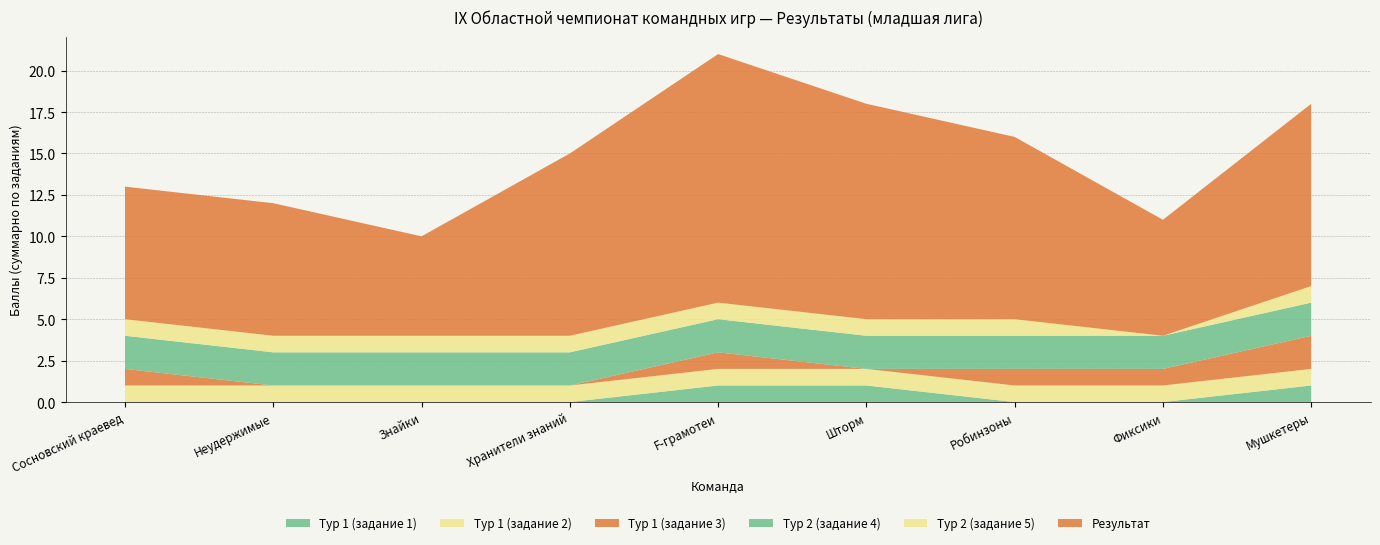

Reading left to right, what are all the values shown in this chart?

Тур 1 (задание 1): Сосновский краевед=0	Неудержимые=0	Знайки=0	Хранители знаний=0	F-грамотеи=1	Шторм=1	Робинзоны=0	Фиксики=0	Мушкетеры=1
Тур 1 (задание 2): Сосновский краевед=1	Неудержимые=1	Знайки=1	Хранители знаний=1	F-грамотеи=1	Шторм=1	Робинзоны=1	Фиксики=1	Мушкетеры=1
Тур 1 (задание 3): Сосновский краевед=1	Неудержимые=0	Знайки=0	Хранители знаний=0	F-грамотеи=1	Шторм=0	Робинзоны=1	Фиксики=1	Мушкетеры=2
Тур 2 (задание 4): Сосновский краевед=2	Неудержимые=2	Знайки=2	Хранители знаний=2	F-грамотеи=2	Шторм=2	Робинзоны=2	Фиксики=2	Мушкетеры=2
Тур 2 (задание 5): Сосновский краевед=1	Неудержимые=1	Знайки=1	Хранители знаний=1	F-грамотеи=1	Шторм=1	Робинзоны=1	Фиксики=0	Мушкетеры=1
Результат: Сосновский краевед=8	Неудержимые=8	Знайки=6	Хранители знаний=11	F-грамотеи=15	Шторм=13	Робинзоны=11	Фиксики=7	Мушкетеры=11